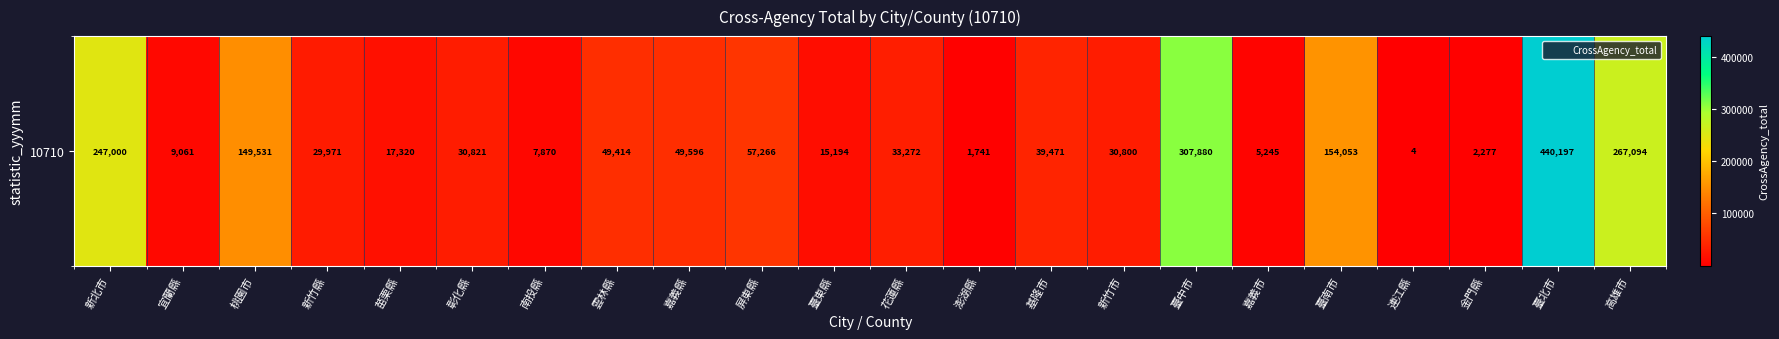

List the labels in order of value, smallest first.

連江縣, 澎湖縣, 金門縣, 嘉義市, 南投縣, 宜蘭縣, 臺東縣, 苗栗縣, 新竹縣, 新竹市, 彰化縣, 花蓮縣, 基隆市, 雲林縣, 嘉義縣, 屏東縣, 桃園市, 臺南市, 新北市, 高雄市, 臺中市, 臺北市